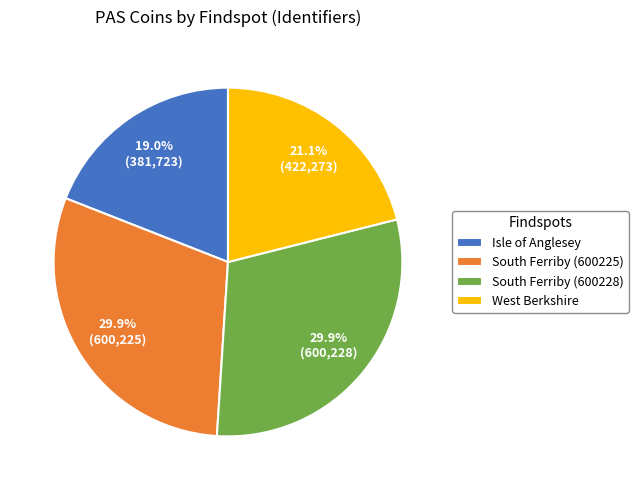

What is the ratio of the value at Isle of Anglesey to the value at South Ferriby (600225)?

0.6